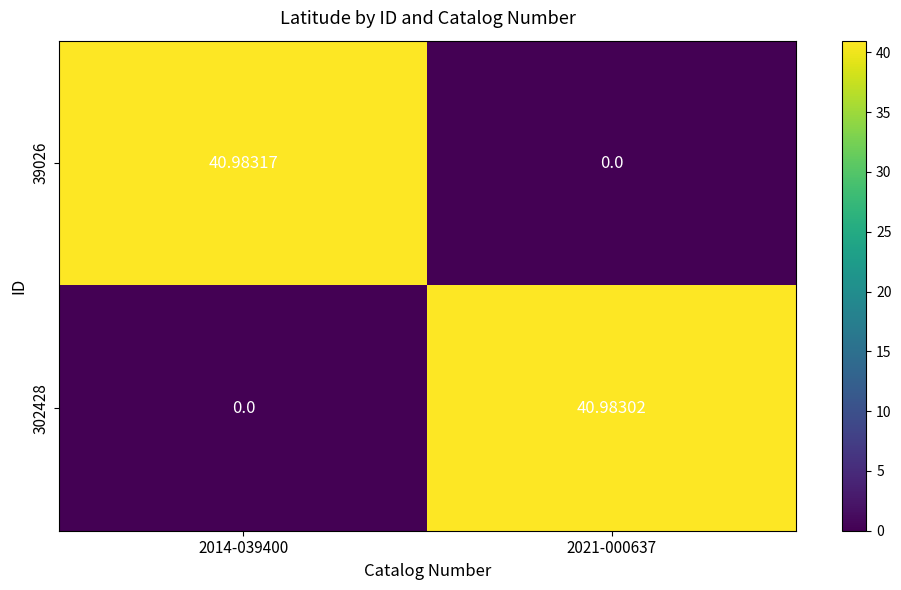

How many categories are shown in the chart?

2